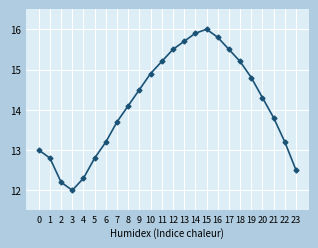

The chart shows a value of 15.8 at 16. True or false?

True